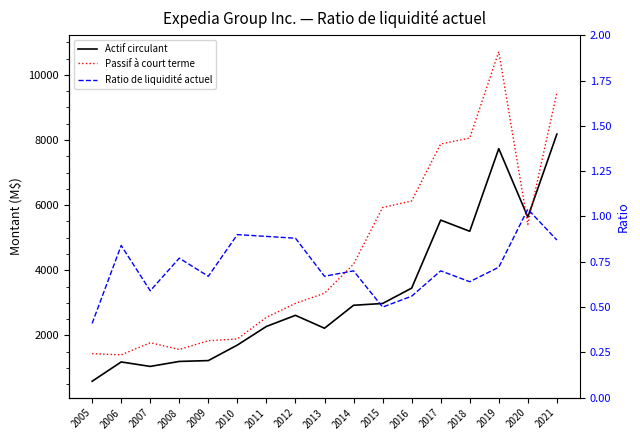

What is the total value across all series at 2012?

5597.9